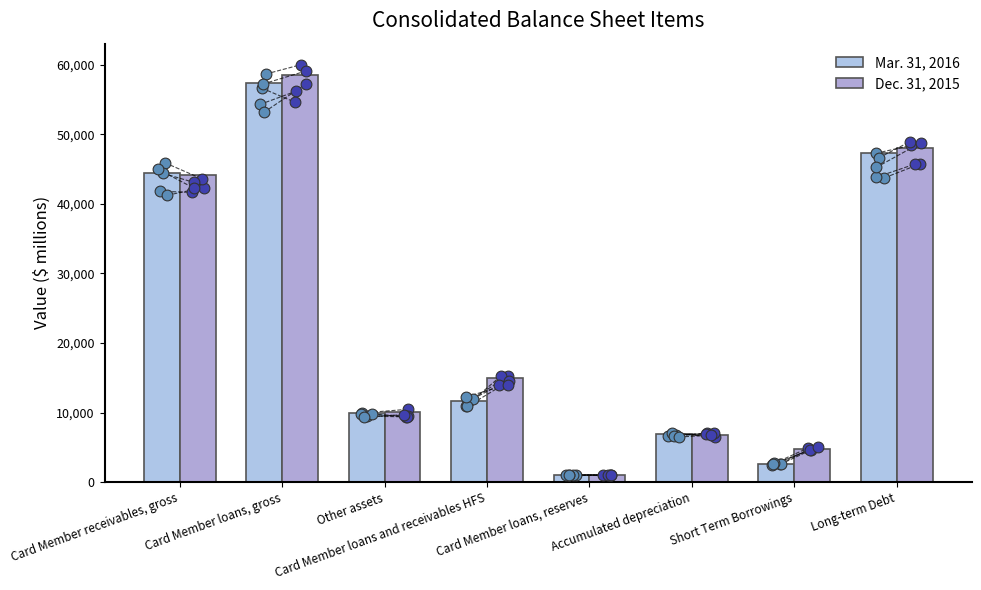

Which series reaches the maximum Y coordinate?

Dec. 31, 2015